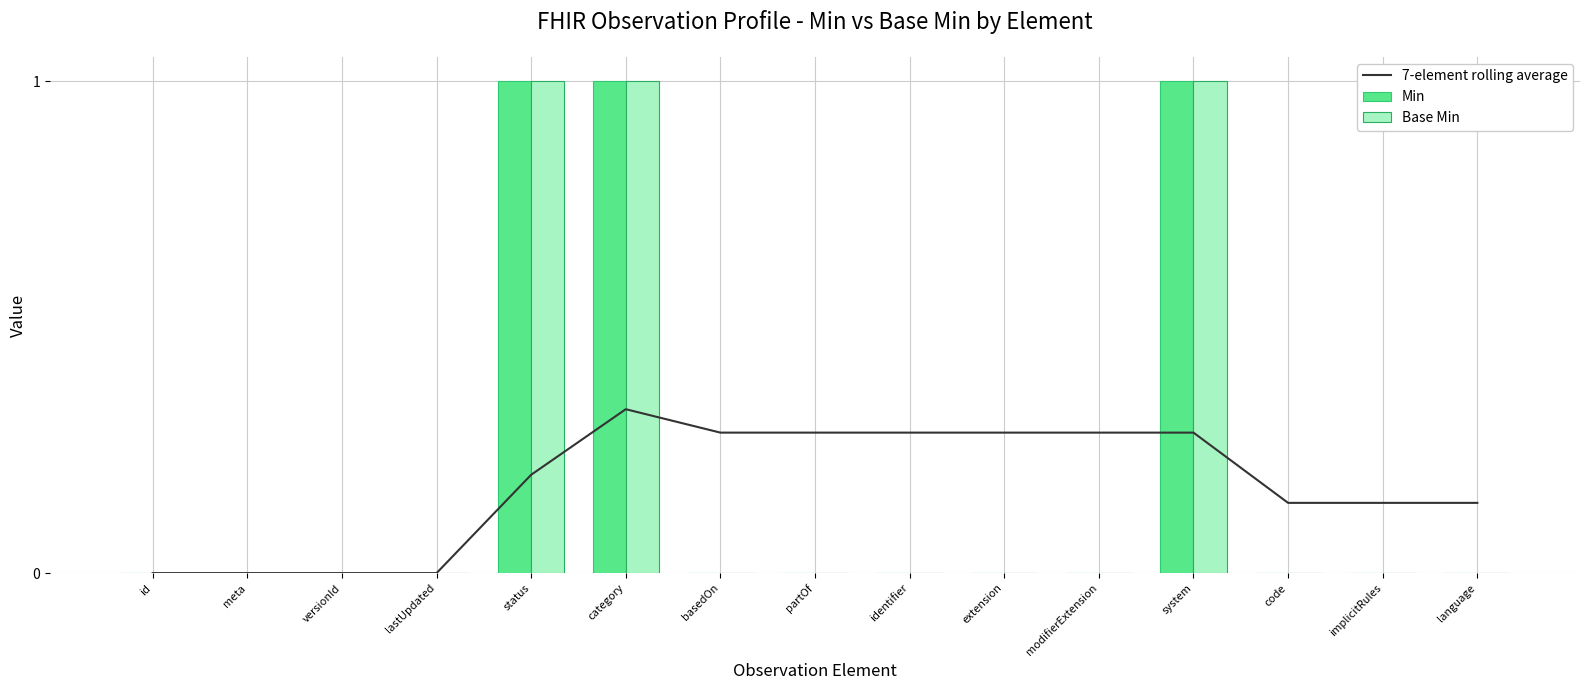

How many data points does each series have?

15